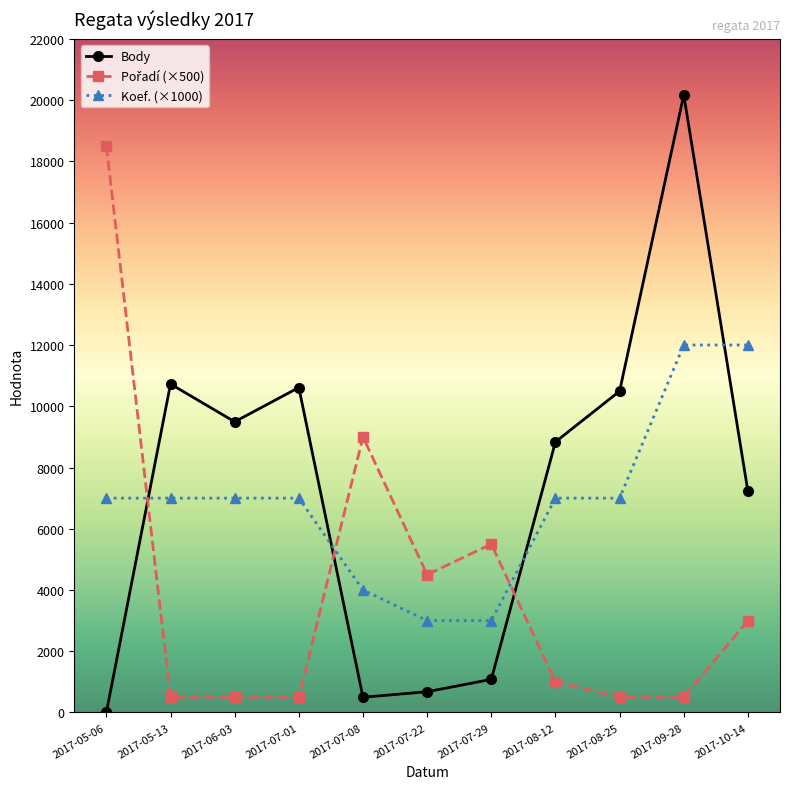

What is the difference between the second highest and minimum values in the Body series?

10727